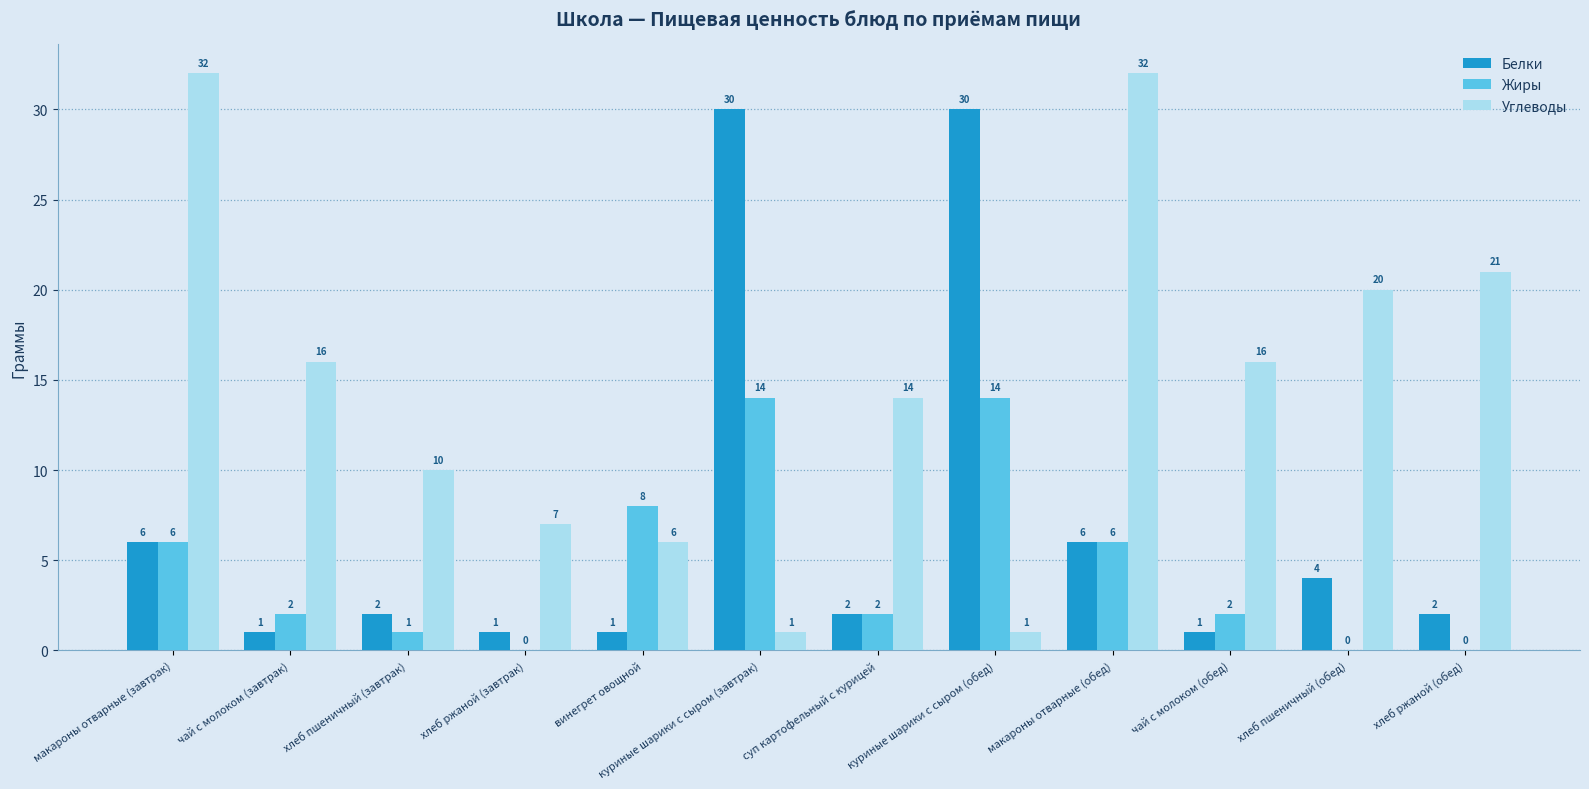

What is the sum of all Белки values?

86